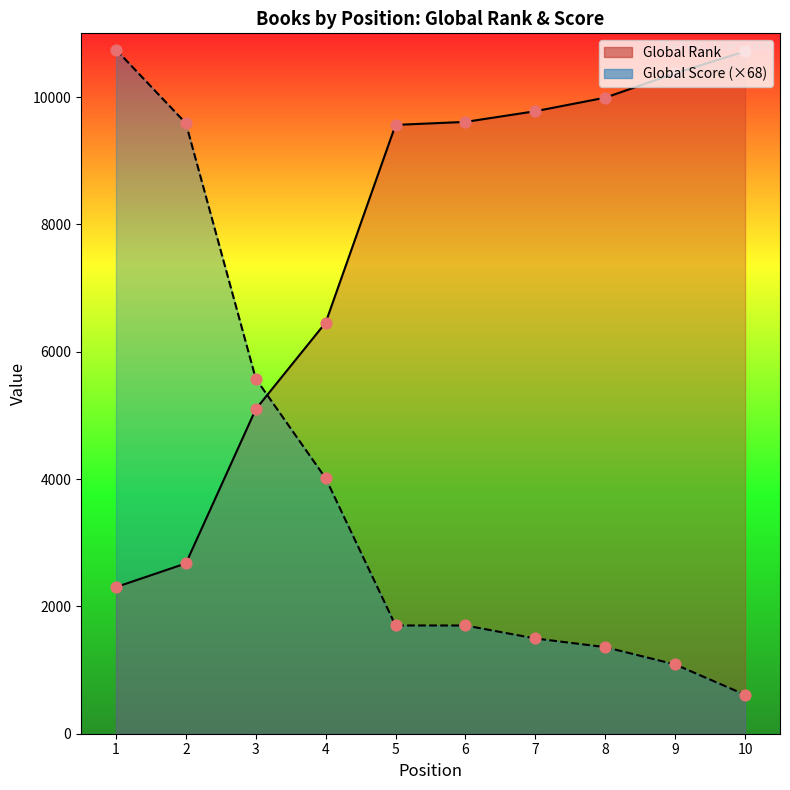

At how many categories does at least one series exceed 1801?

10